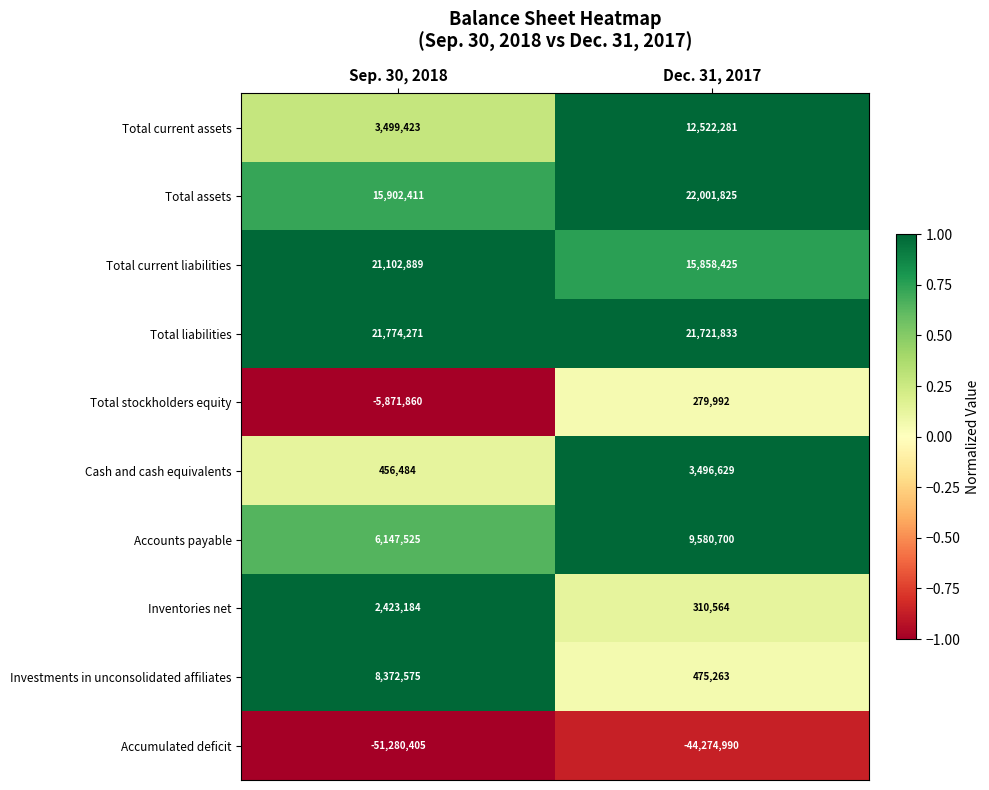

Reading left to right, transcribe all the data shown in this chart.

Total current assets: Sep. 30, 2018=3499423	Dec. 31, 2017=12522281
Total assets: Sep. 30, 2018=15902411	Dec. 31, 2017=22001825
Total current liabilities: Sep. 30, 2018=21102889	Dec. 31, 2017=15858425
Total liabilities: Sep. 30, 2018=21774271	Dec. 31, 2017=21721833
Total stockholders equity: Sep. 30, 2018=-5871860	Dec. 31, 2017=279992
Cash and cash equivalents: Sep. 30, 2018=456484	Dec. 31, 2017=3496629
Accounts payable: Sep. 30, 2018=6147525	Dec. 31, 2017=9580700
Inventories net: Sep. 30, 2018=2423184	Dec. 31, 2017=310564
Investments in unconsolidated affiliates: Sep. 30, 2018=8372575	Dec. 31, 2017=475263
Accumulated deficit: Sep. 30, 2018=-51280405	Dec. 31, 2017=-44274990